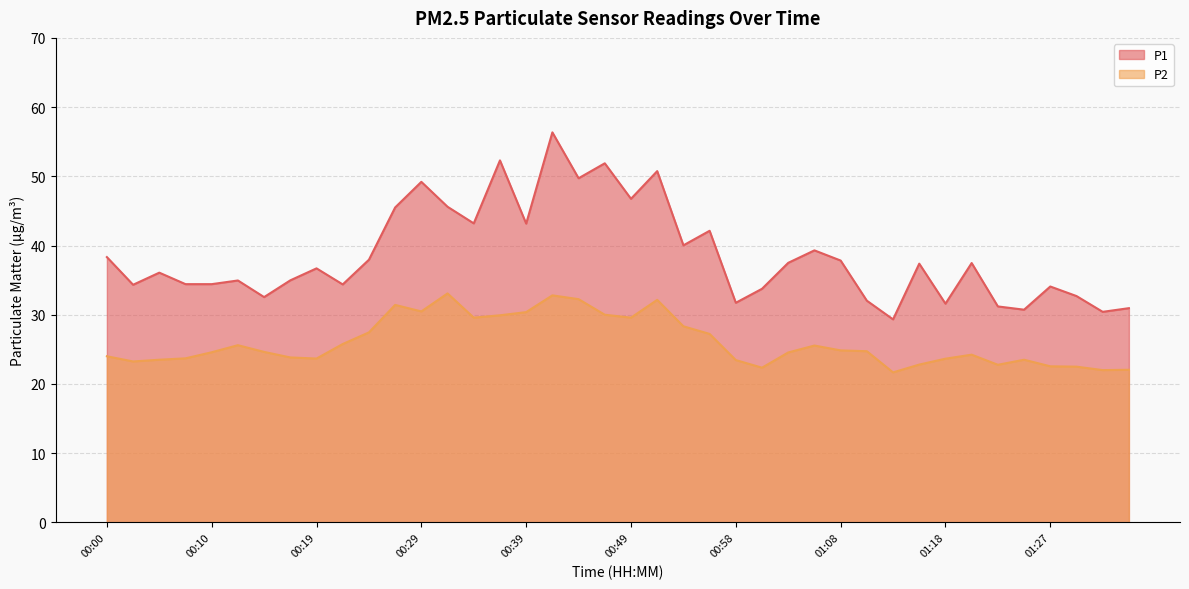

List the series in order of their overall mean, highest first.

P1, P2